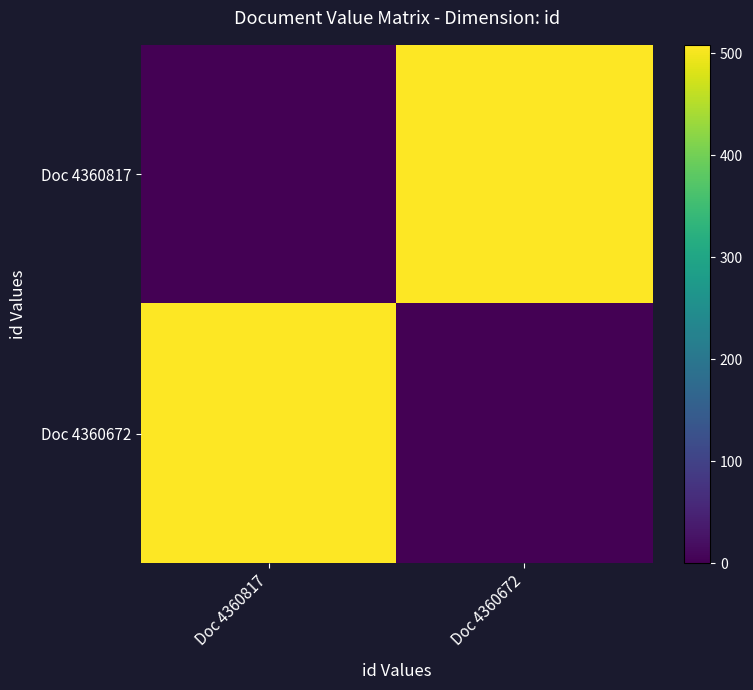

Reading right to left, list all the values displayed in this chart.

Doc 4360817: Doc 4360672=508.3	Doc 4360817=0.0
Doc 4360672: Doc 4360672=0.0	Doc 4360817=508.3